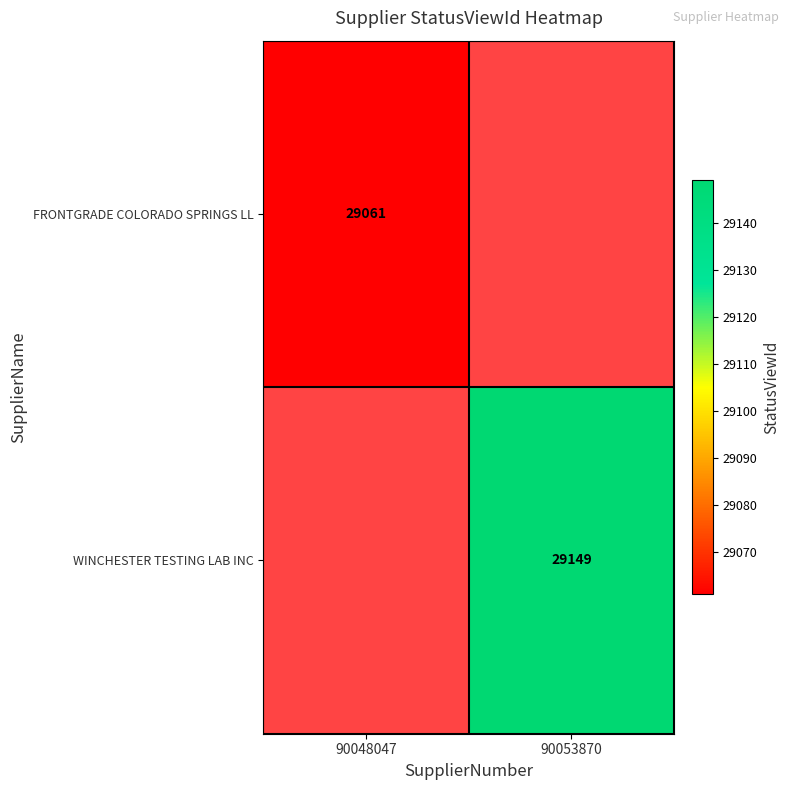

True or false: WINCHESTER TESTING LAB INC has a value of 29149 at 90053870.

True